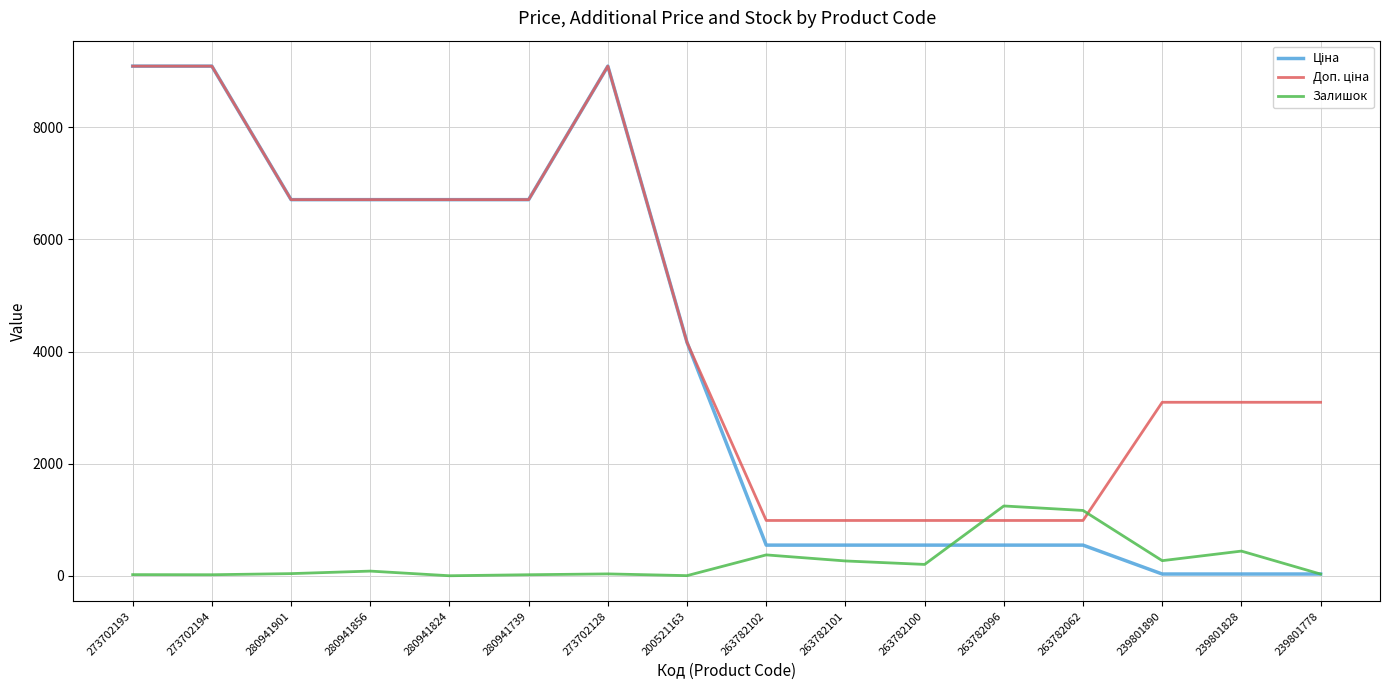

What position from the right is 239801828?

2